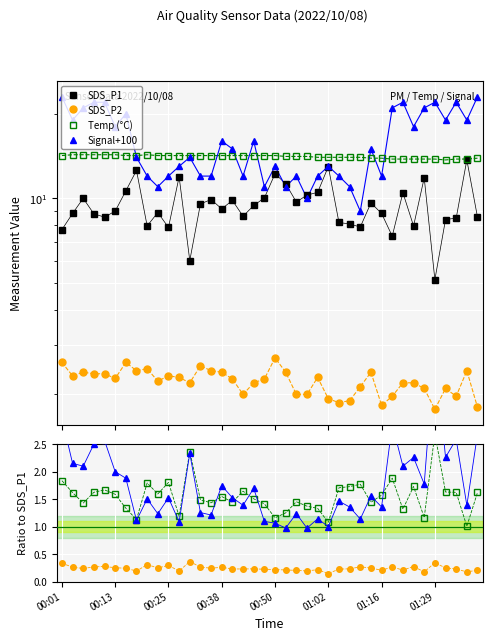

True or false: SDS_P2 has a value of 3.6 at 00:45.

False